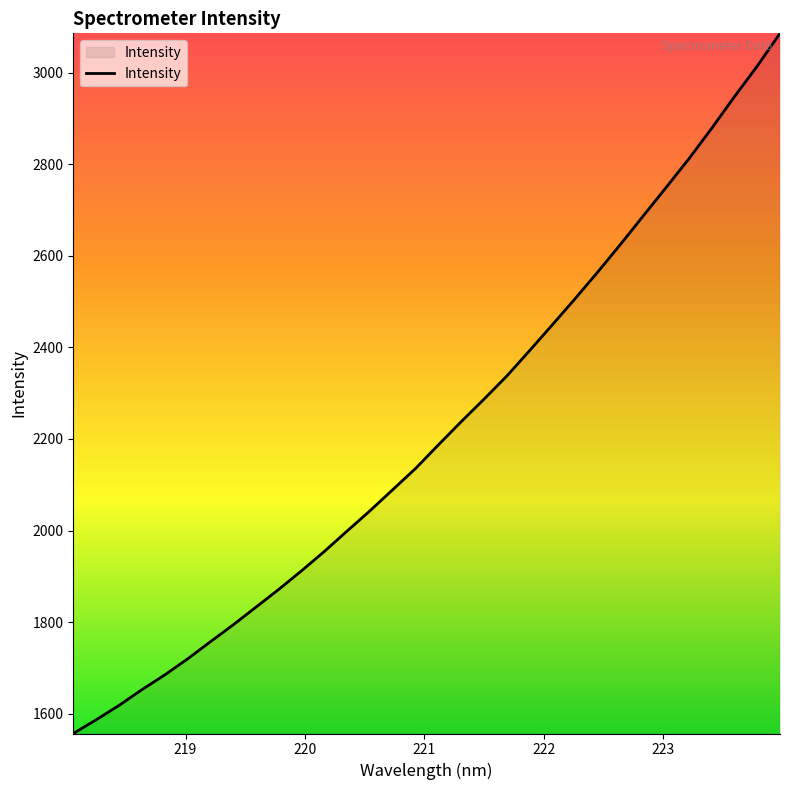

What is the minimum value shown in the chart?

1556.7